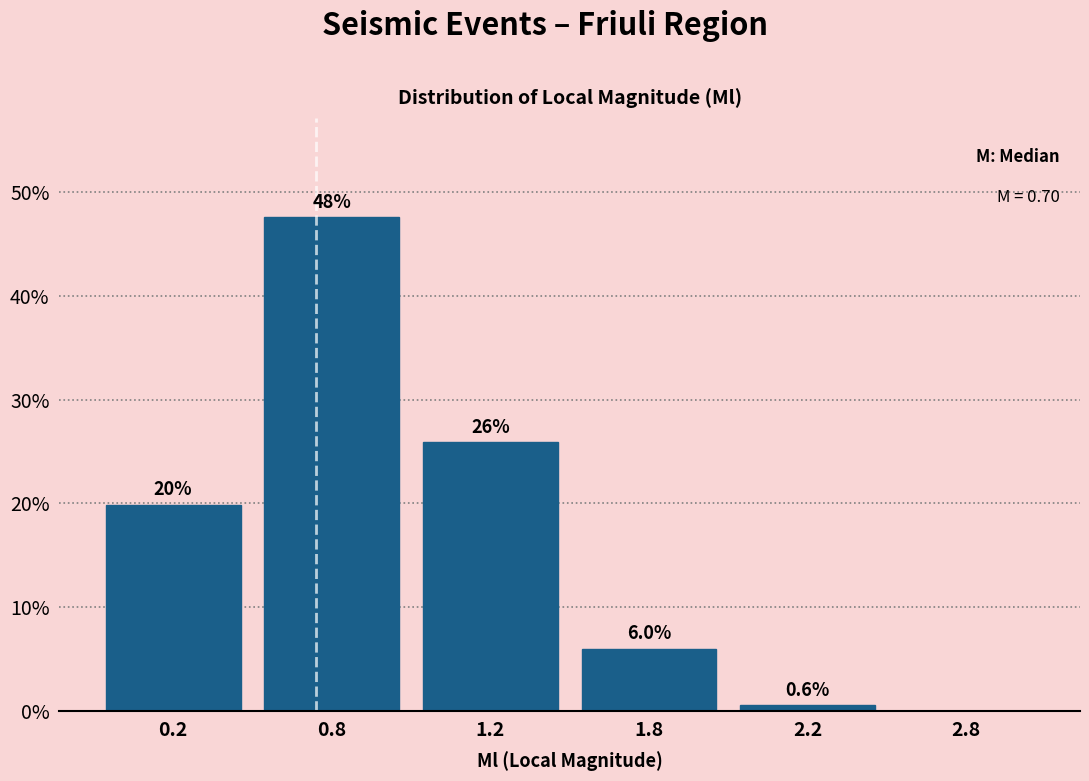

Reading right to left, list all the values displayed in this chart.

2.8=0.0	2.2=0.6	1.8=6.0	1.2=25.9	0.8=47.6	0.2=19.9